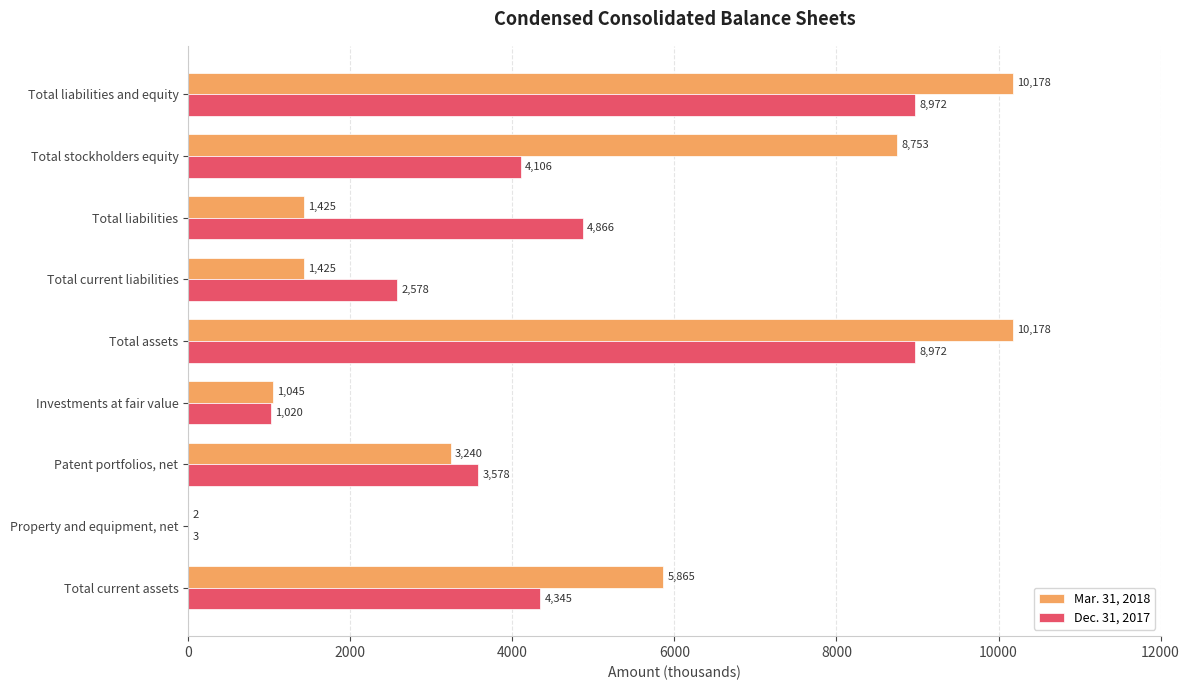

What is the sum of all Mar. 31, 2018 values?

42111